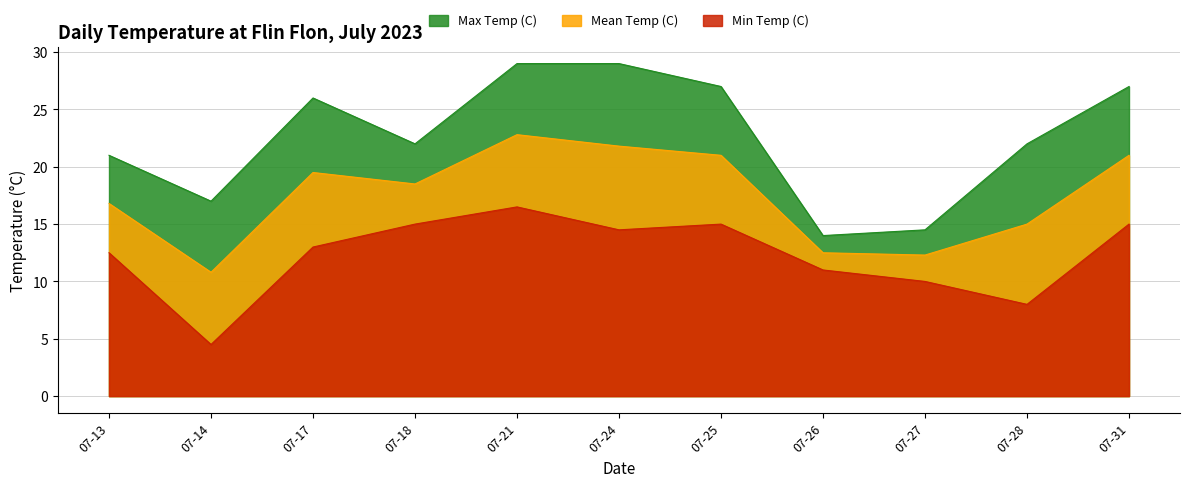

Reading right to left, list all the values displayed in this chart.

Max Temp (C): 27.0	22.0	14.5	14.0	27.0	29.0	29.0	22.0	26.0	17.0	21.0
Mean Temp (C): 21.0	15.0	12.3	12.5	21.0	21.8	22.8	18.5	19.5	10.8	16.8
Min Temp (C): 15.0	8.0	10.0	11.0	15.0	14.5	16.5	15.0	13.0	4.5	12.5